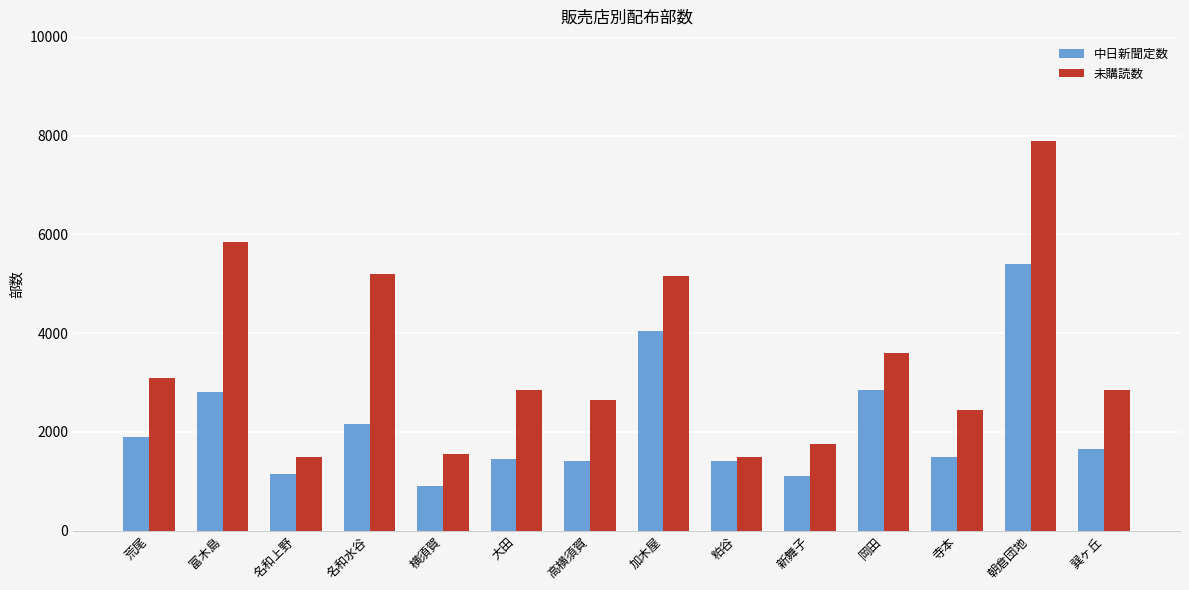

Rank the series by their average value, from highest to lowest.

未購読数, 中日新聞定数